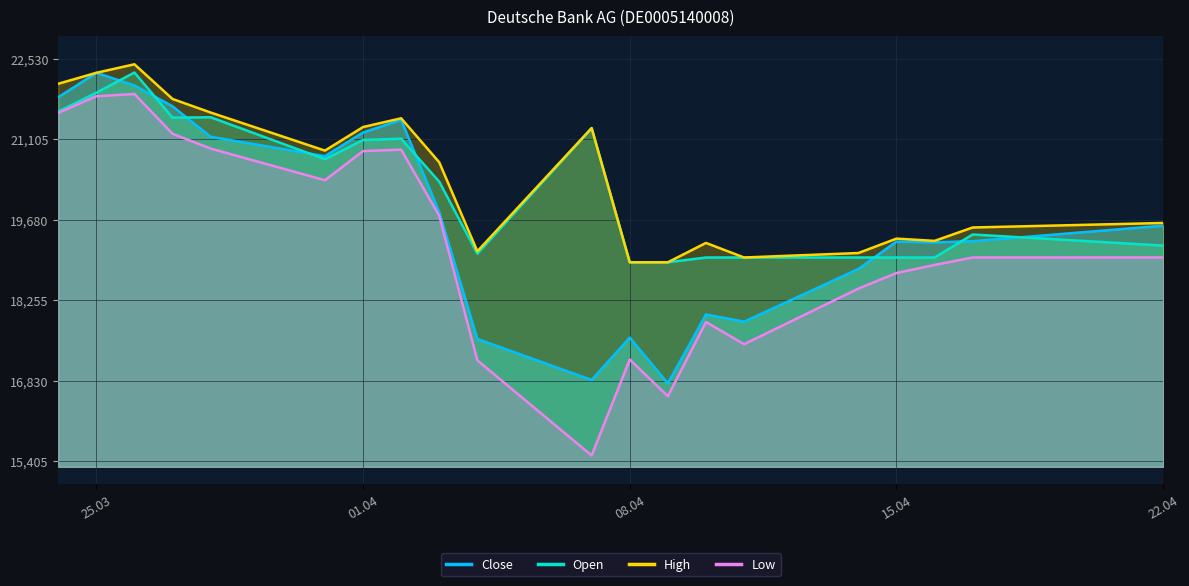

How many data points in Close are less than 19573?

10